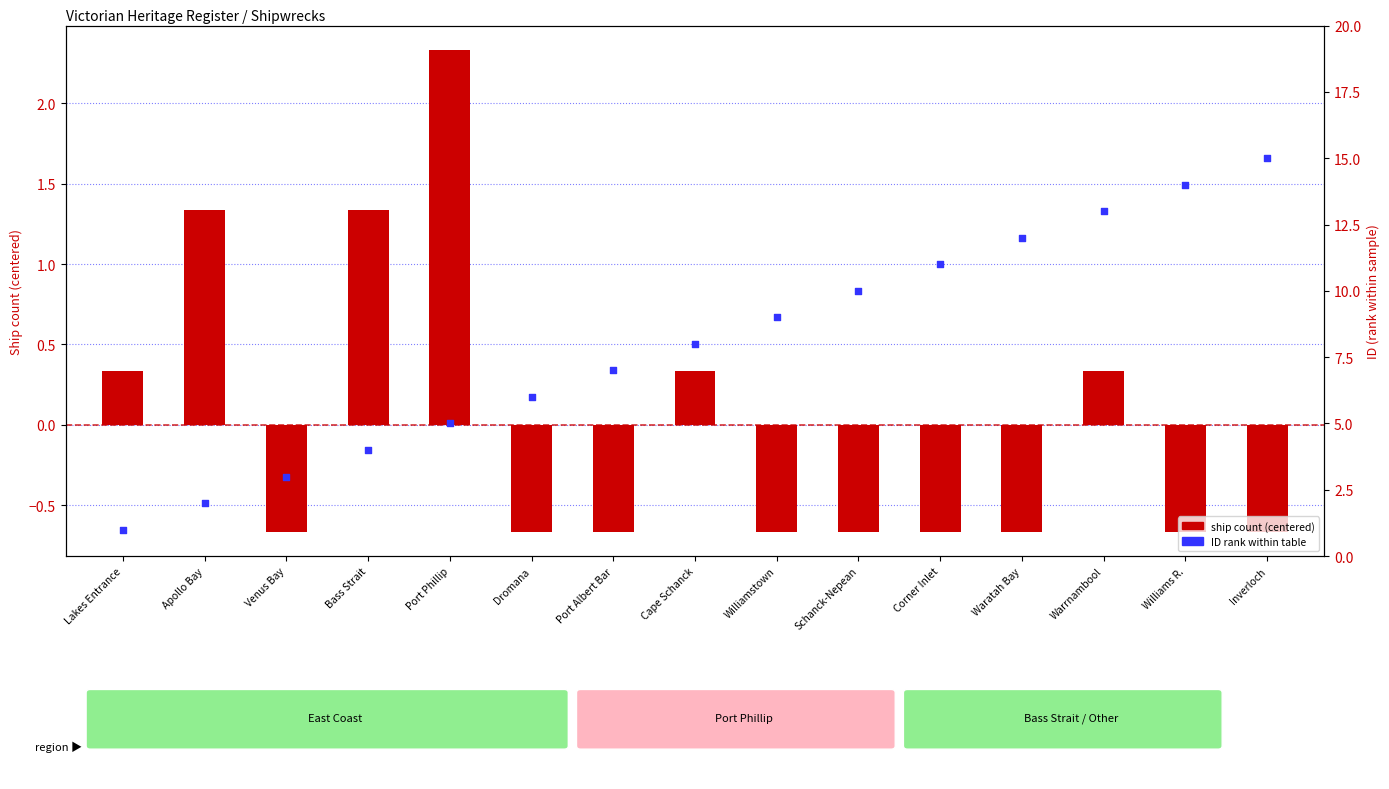

Between Williams R. and Corner Inlet, which is larger?

Williams R.